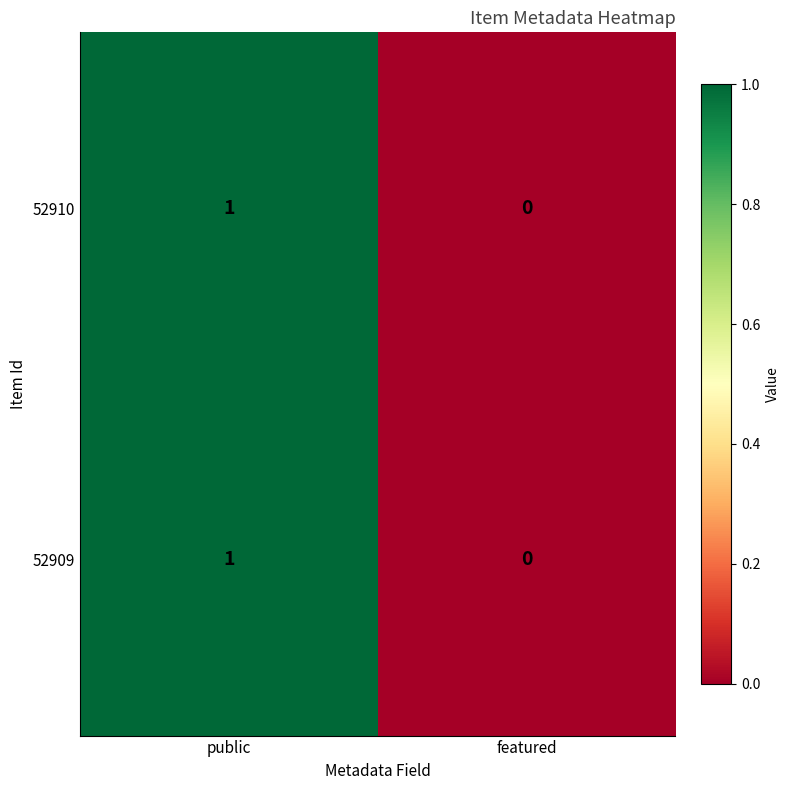

The 52910 series shows 0 at featured. True or false?

True